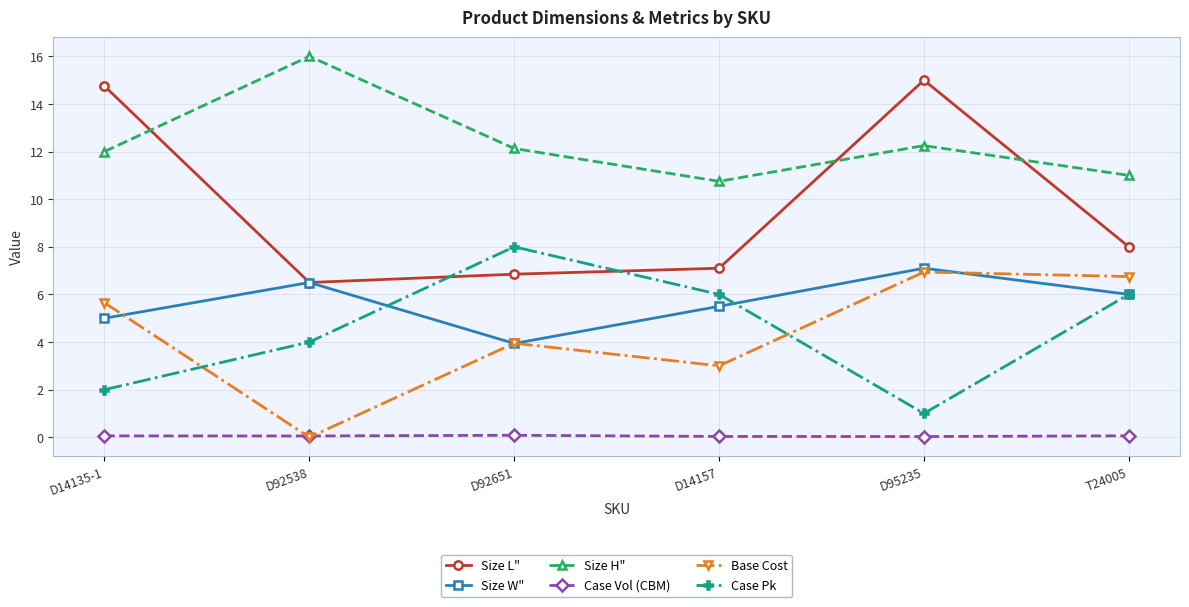

At which label does Size H" reach its peak?

D92538